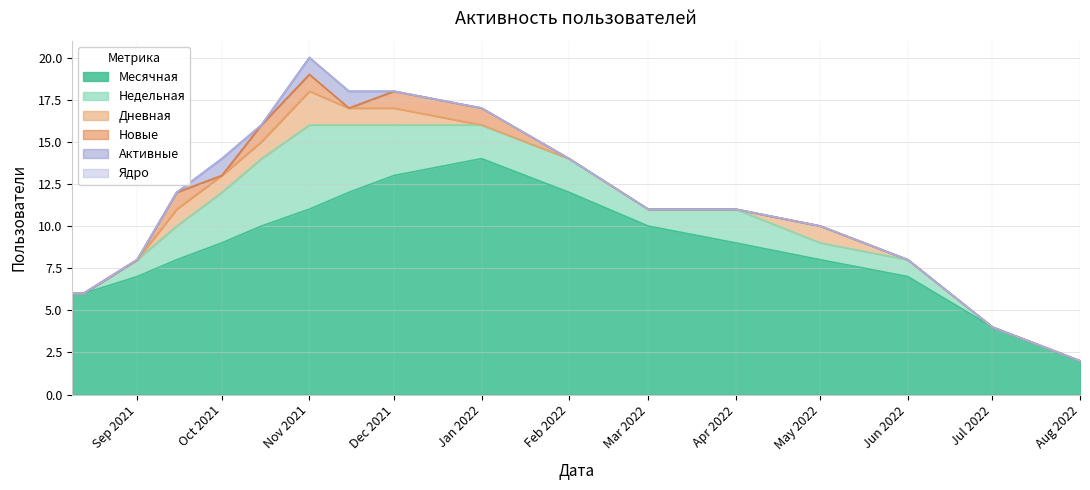

True or false: Новые and Дневная cross at least once.

False